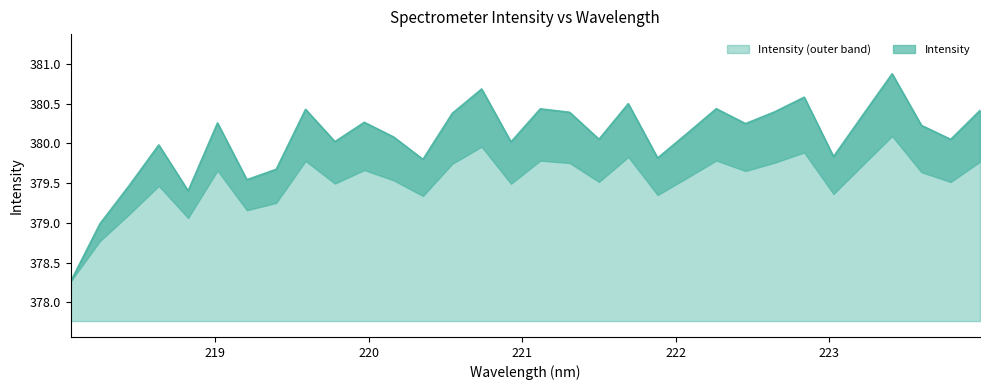

The value at 221.4993 is 380.1. True or false?

True